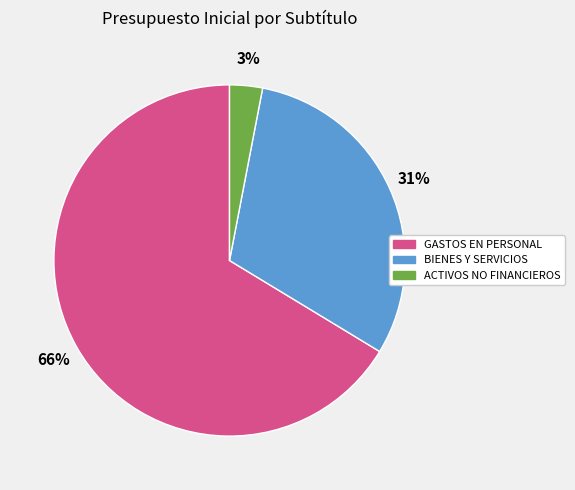

Is there a majority slice in this chart?

Yes